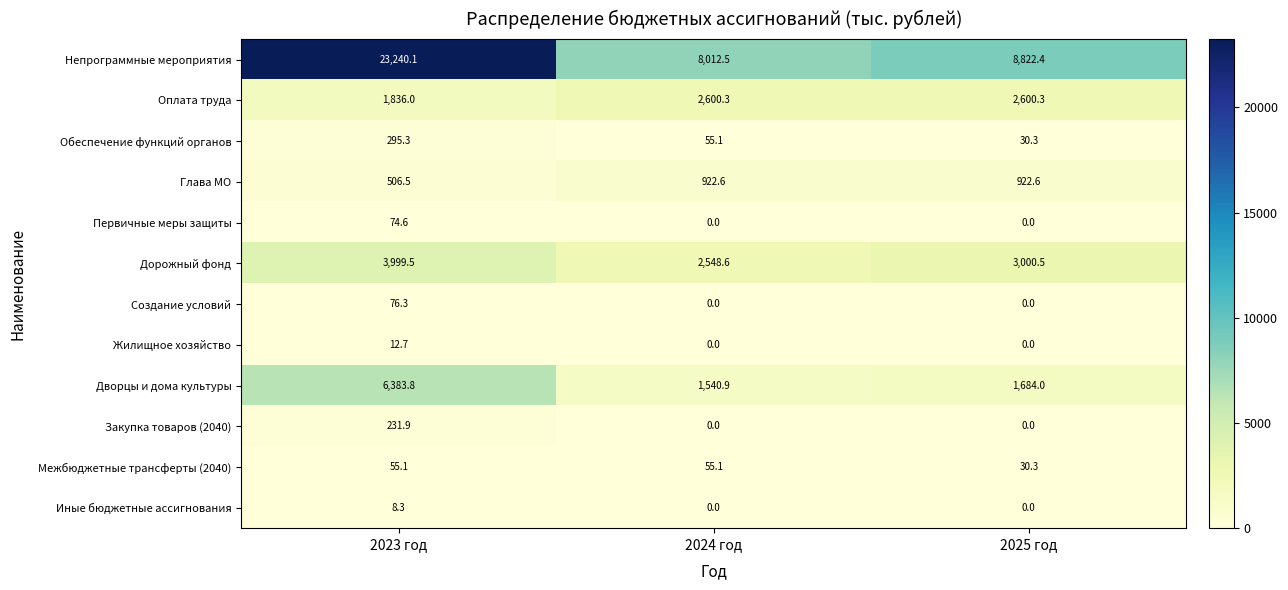

What is the sum of all Закупка товаров (2040) values?

231.9